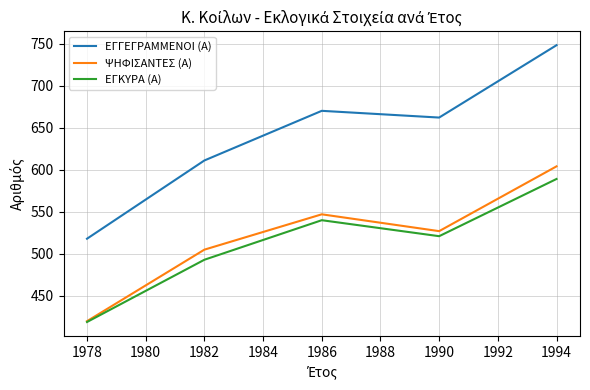

How many series are shown in this chart?

3